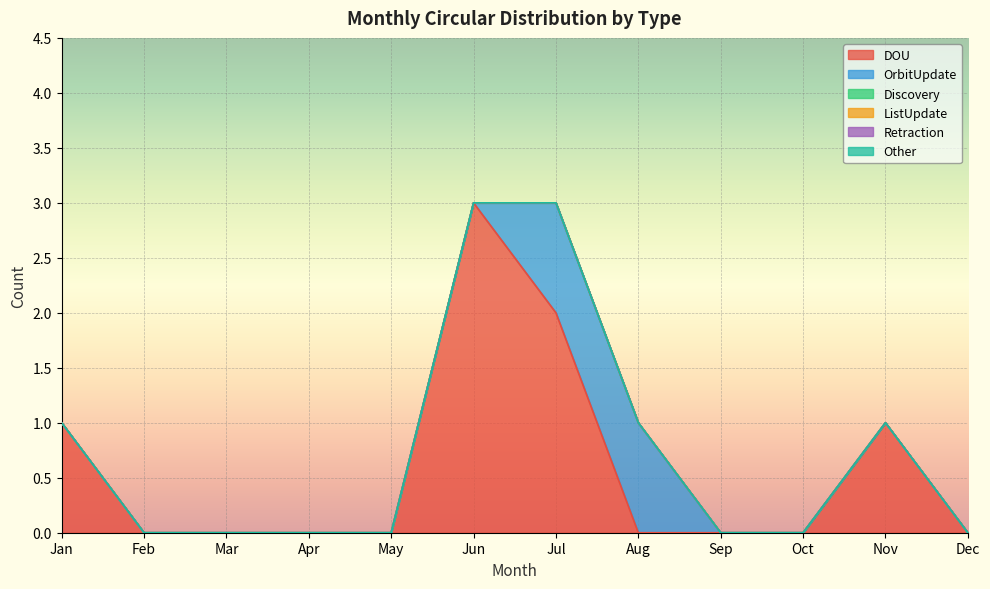

At how many categories does at least one series exceed 0?

5